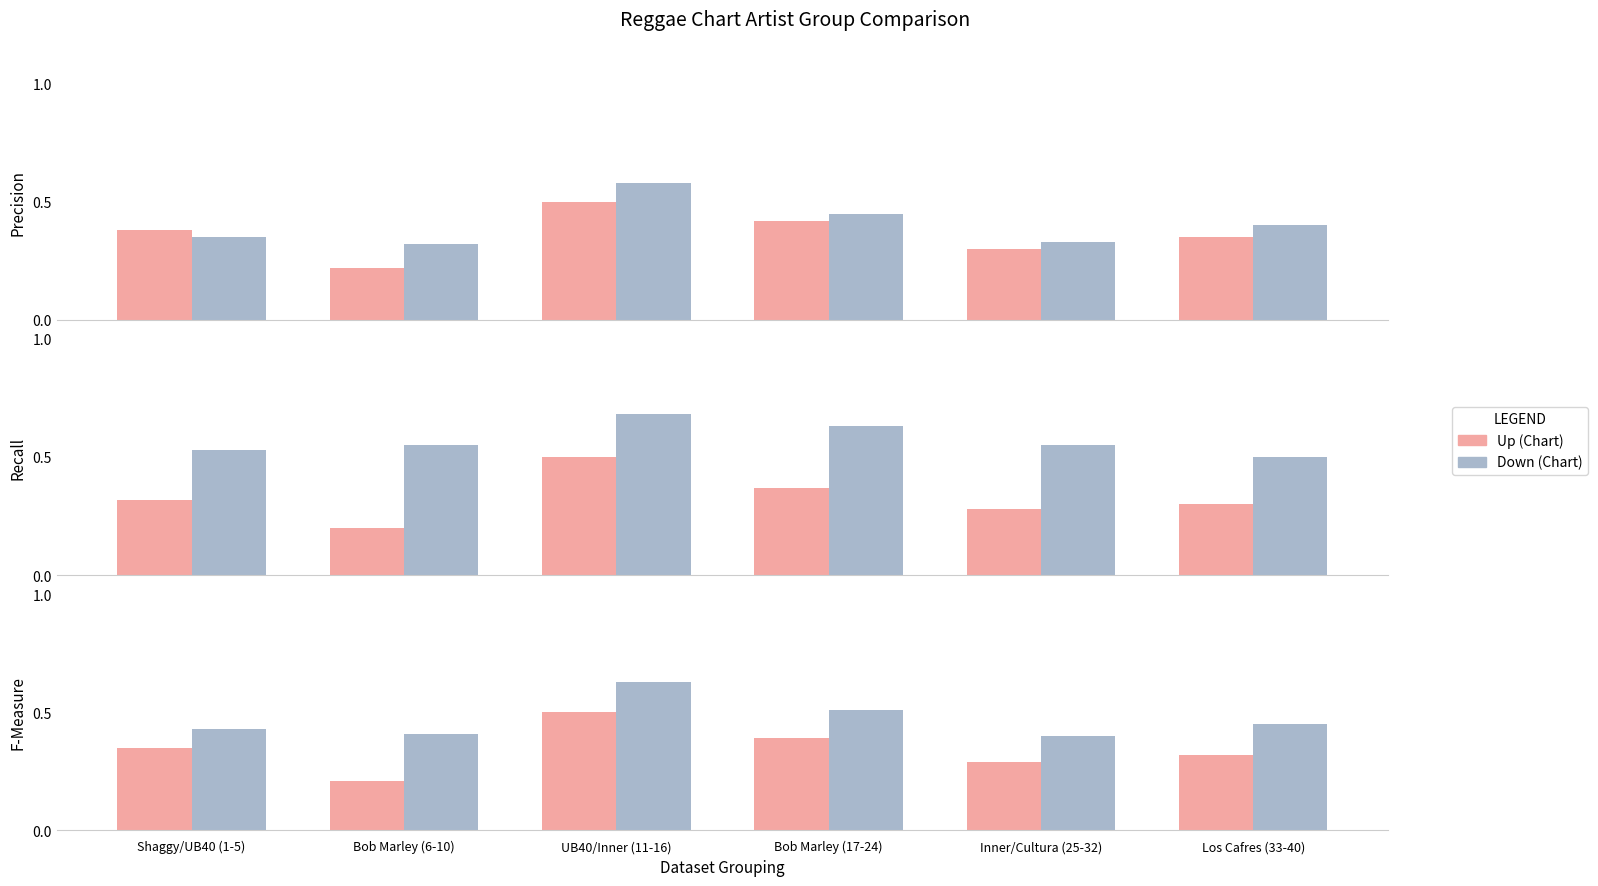

Where is Up (Chart) nearest to the value 0?

Bob Marley (6-10)